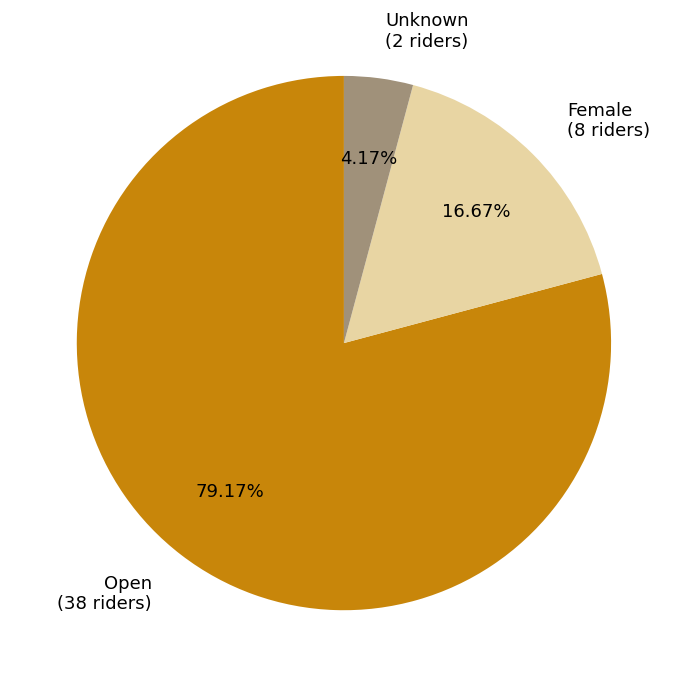

Which has a higher value, Open or Unknown?

Open